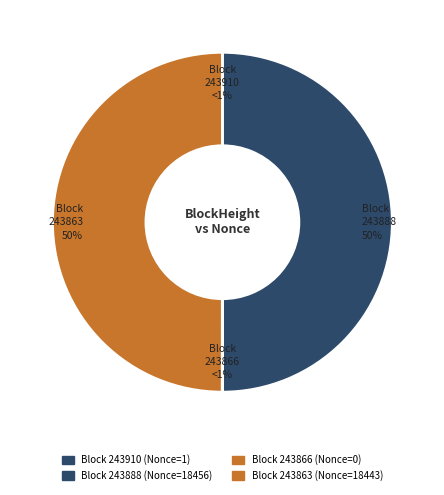

Between 243866 and 243888, which is larger?

243888